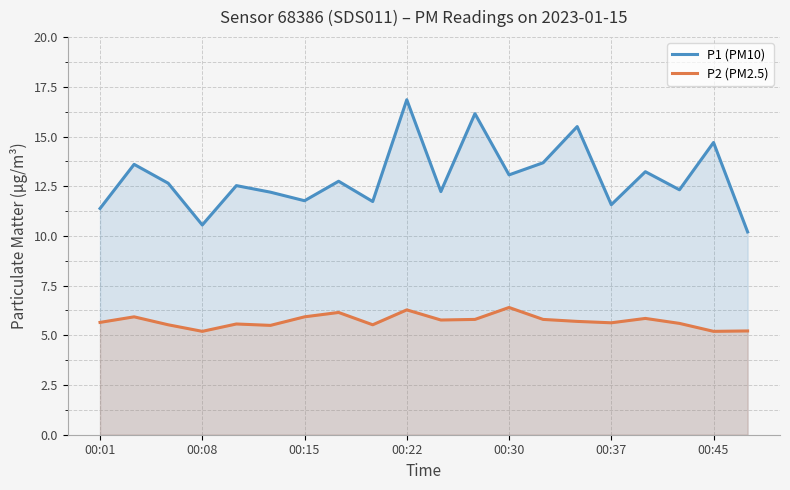

How many distinct data groups are displayed?

2